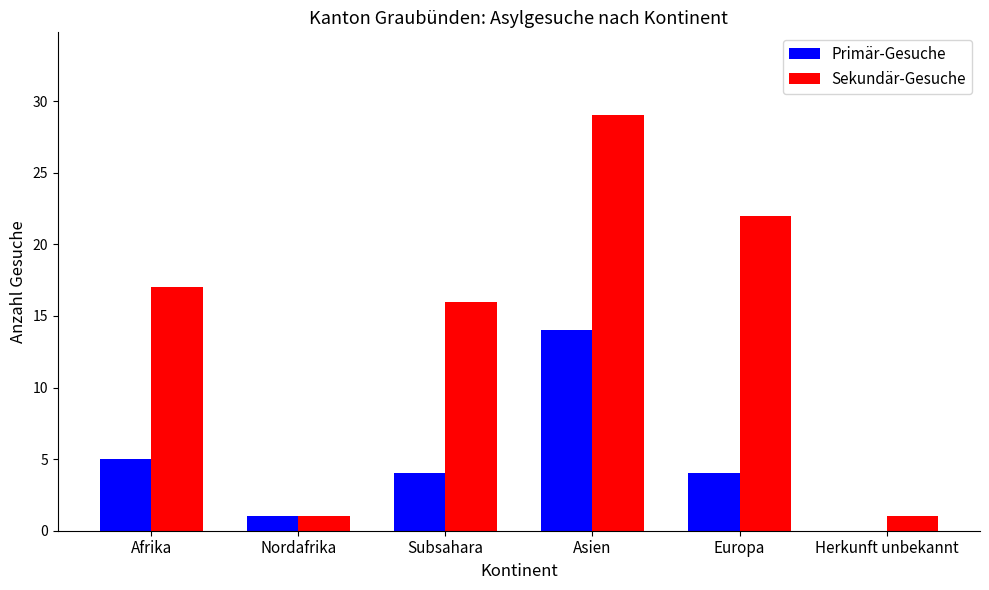

Is the value of Primär-Gesuche at Nordafrika greater than the value of Sekundär-Gesuche at Asien?

No